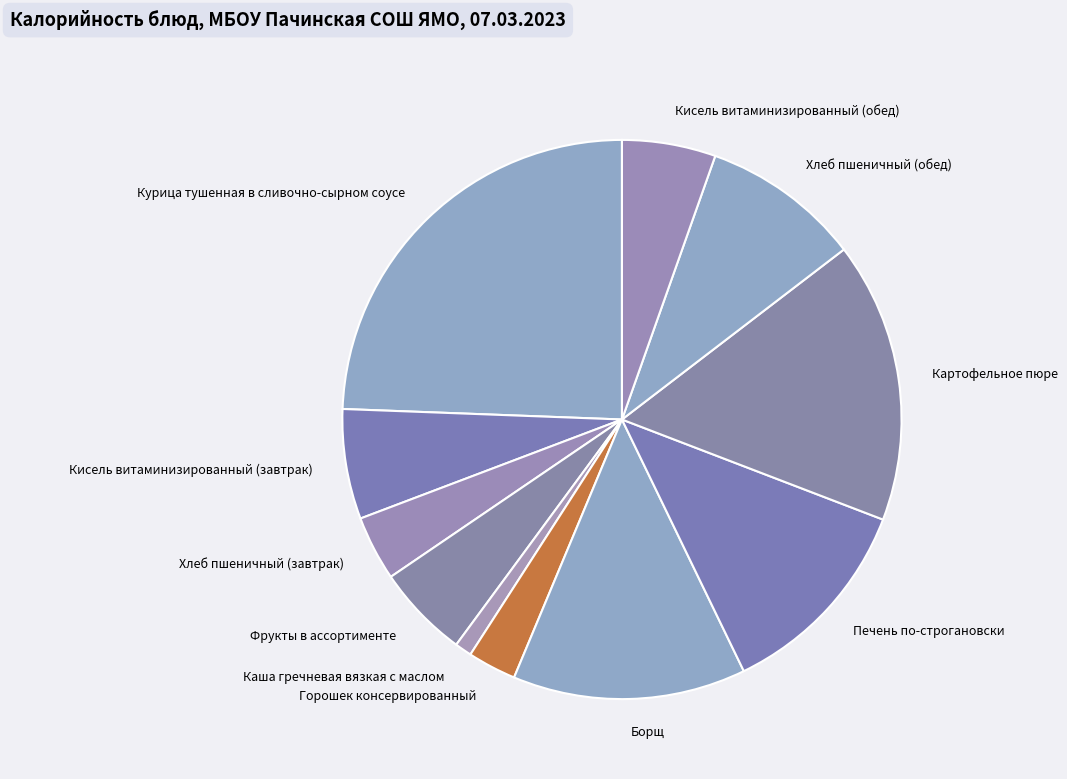

Do Печень по-строгановски and Каша гречневая вязкая с маслом together represent more than half of the pie?

No